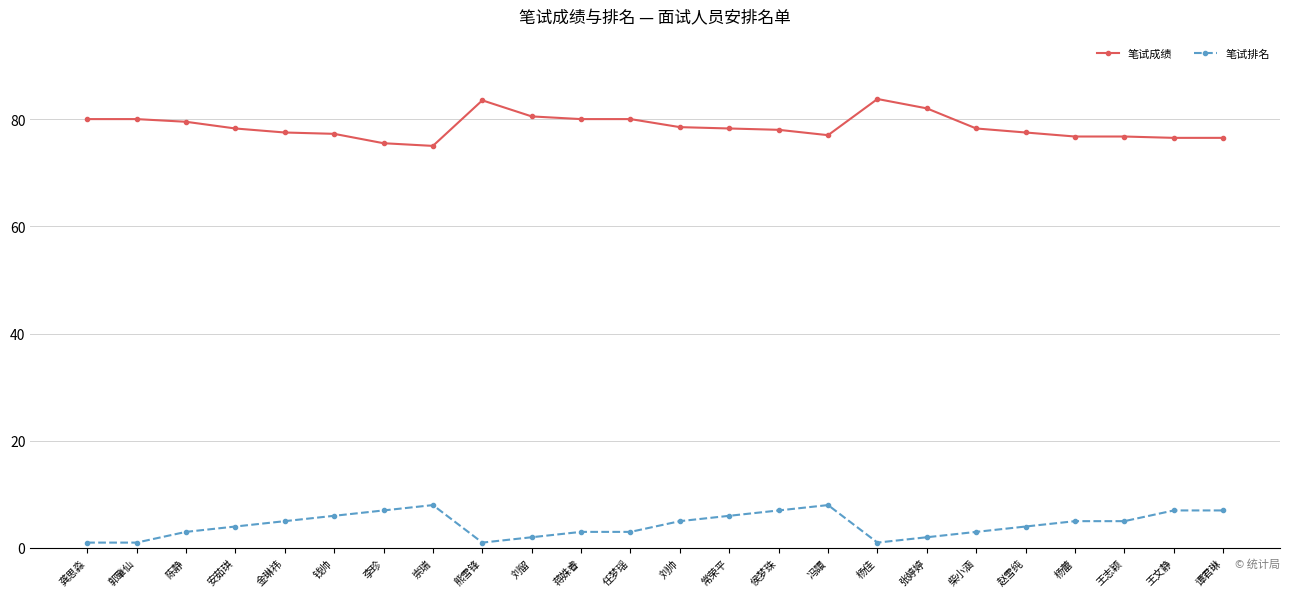

Rank the series at 张婷婷 from lowest to highest value.

笔试排名, 笔试成绩